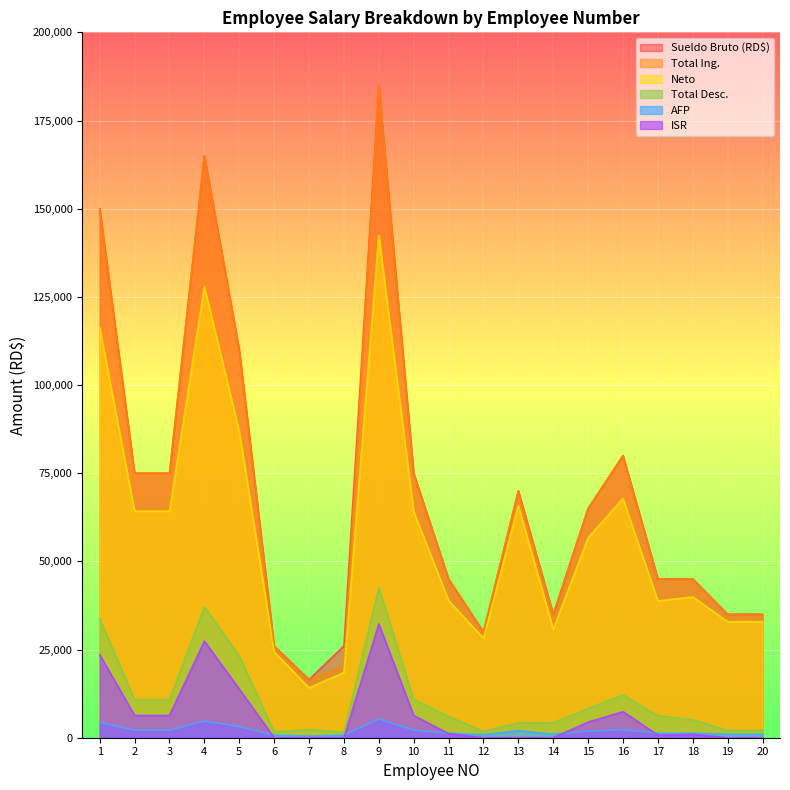

At how many categories does at least one series exceed 102158?

4